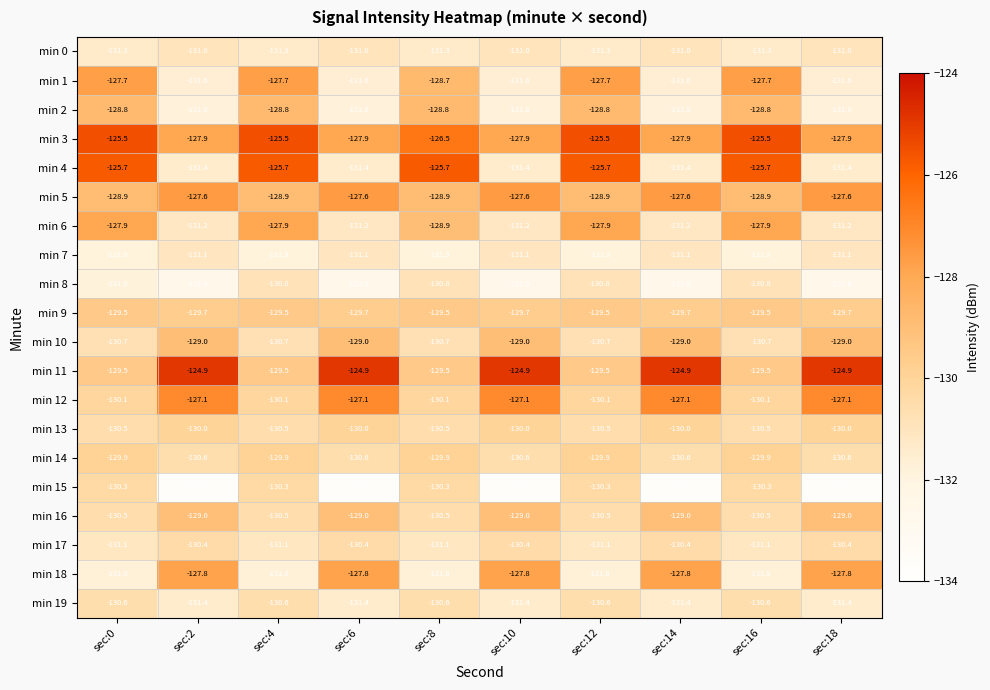

What is the difference between the highest and lowest values at sec:16?

6.4